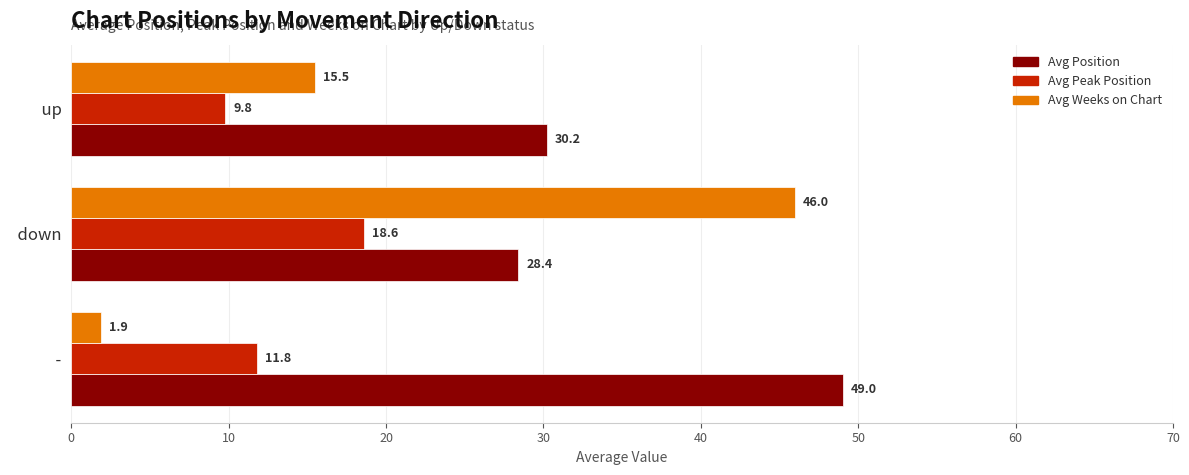

What is the lowest value of the Avg Peak Position series?

9.8